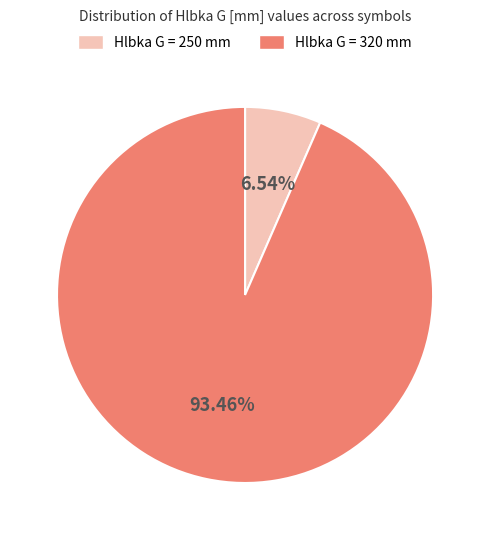

Rank the categories by value from lowest to highest.

Hlbka G = 250 mm, Hlbka G = 320 mm